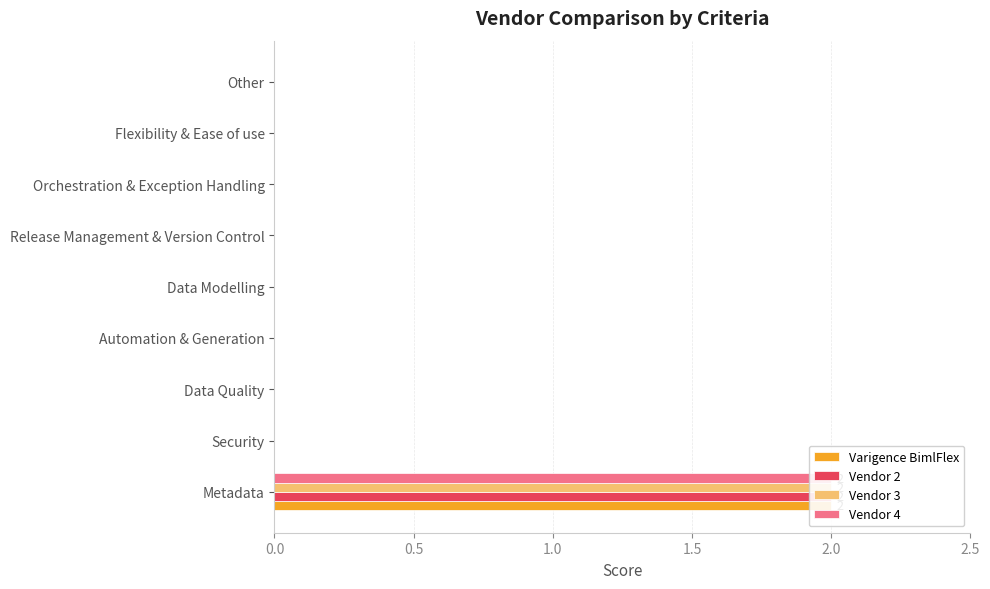

Is it true that Vendor 3 equals 1 at Flexibility & Ease of use?

False